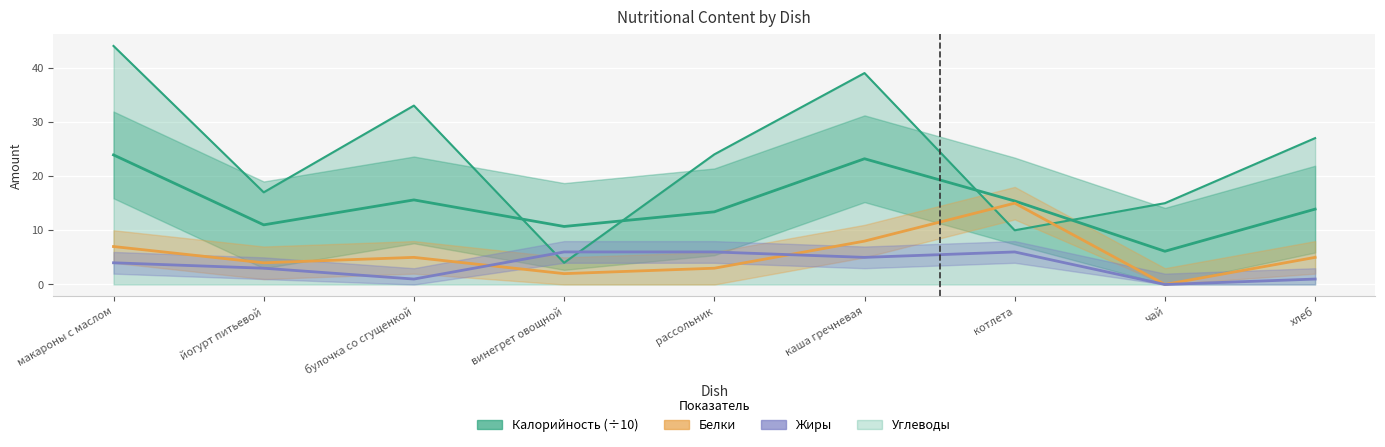

How many values in the Жиры series exceed 4?

4